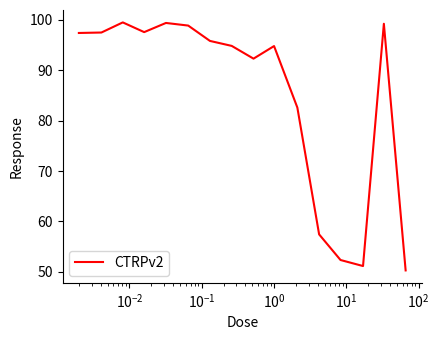

What is the difference between the maximum and minimum values?

49.3